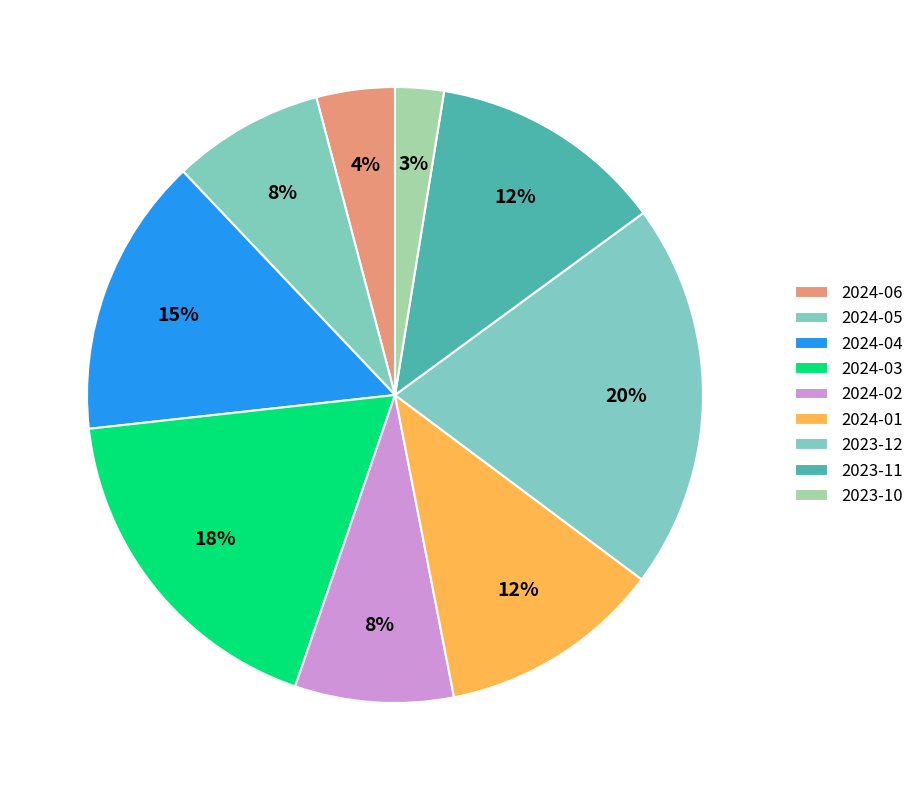

How many slices are in this pie chart?

9